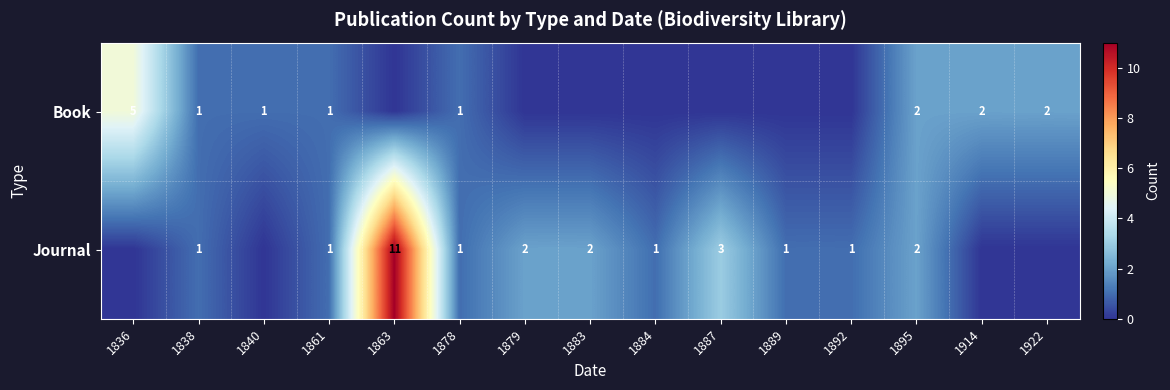

Is the value of Journal at 1863 greater than the value of Book at 1840?

Yes